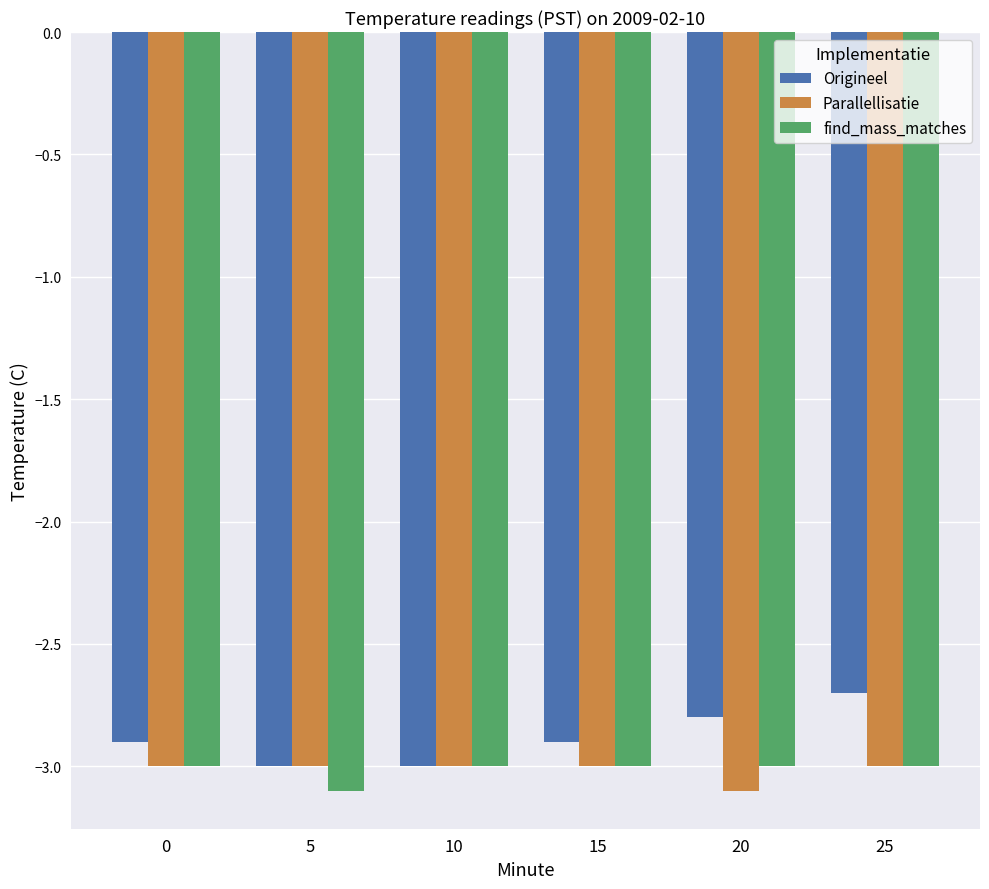

Reading left to right, list all the values displayed in this chart.

Origineel: 0=-2.9	5=-3.0	10=-3.0	15=-2.9	20=-2.8	25=-2.7
Parallellisatie: 0=-3.0	5=-3.0	10=-3.0	15=-3.0	20=-3.1	25=-3.0
find_mass_matches: 0=-3.0	5=-3.1	10=-3.0	15=-3.0	20=-3.0	25=-3.0